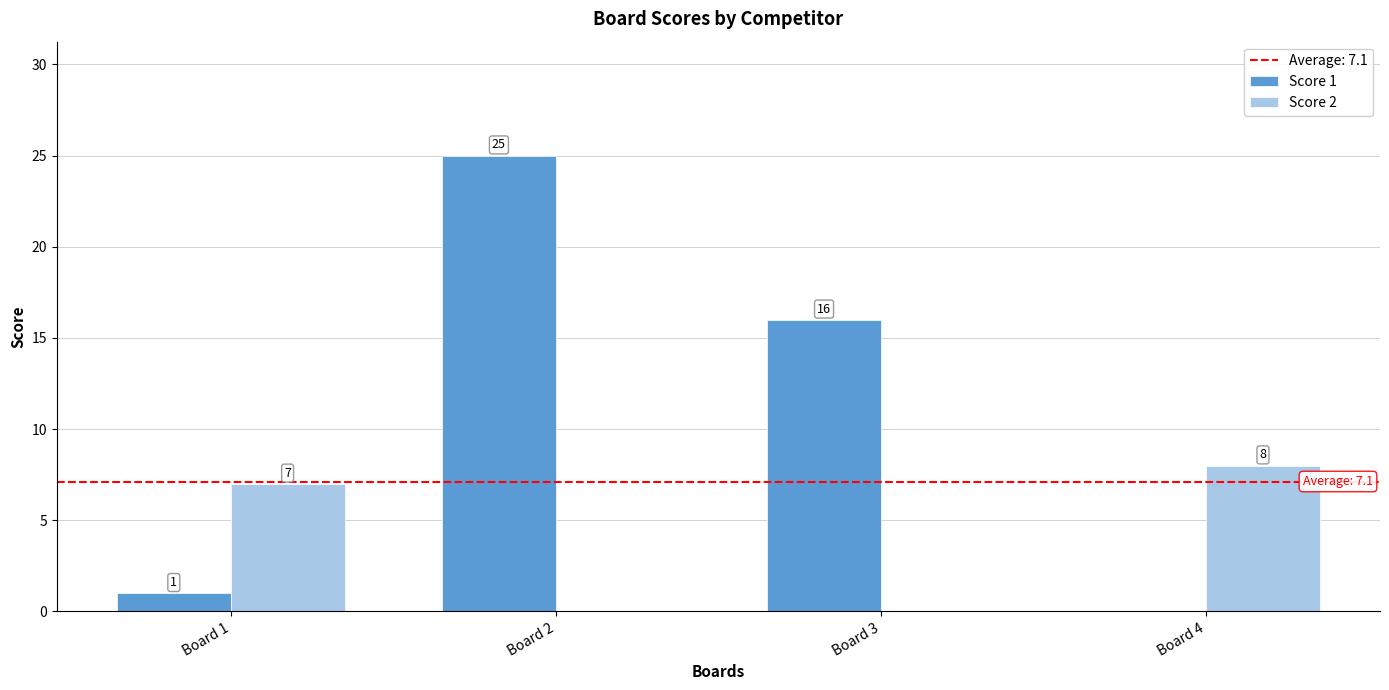

Reading left to right, transcribe all the data shown in this chart.

Score 1: 1	25	16	0
Score 2: 7	0	0	8